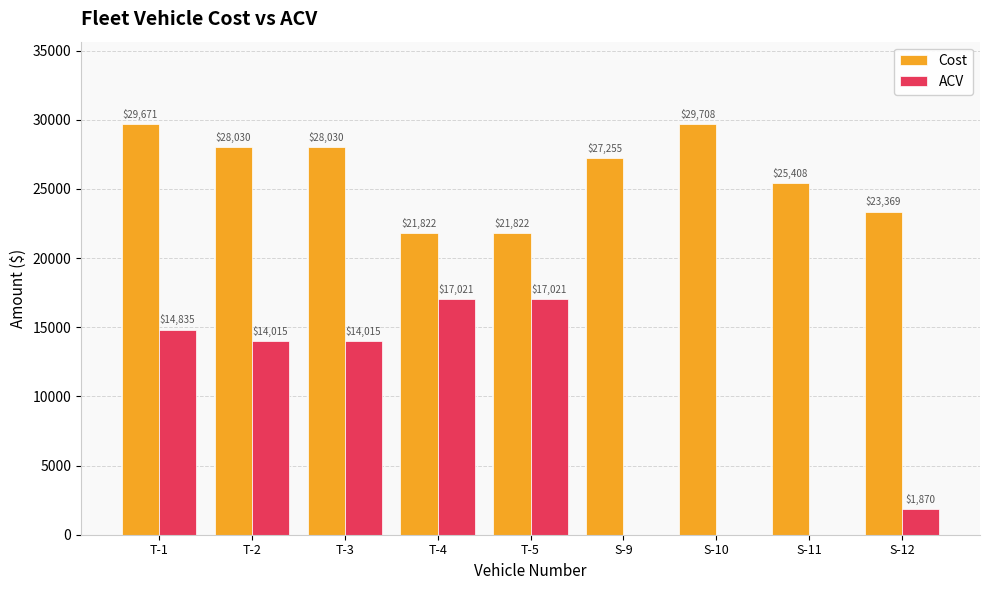

Where does the ACV series first go above 14014?

T-1